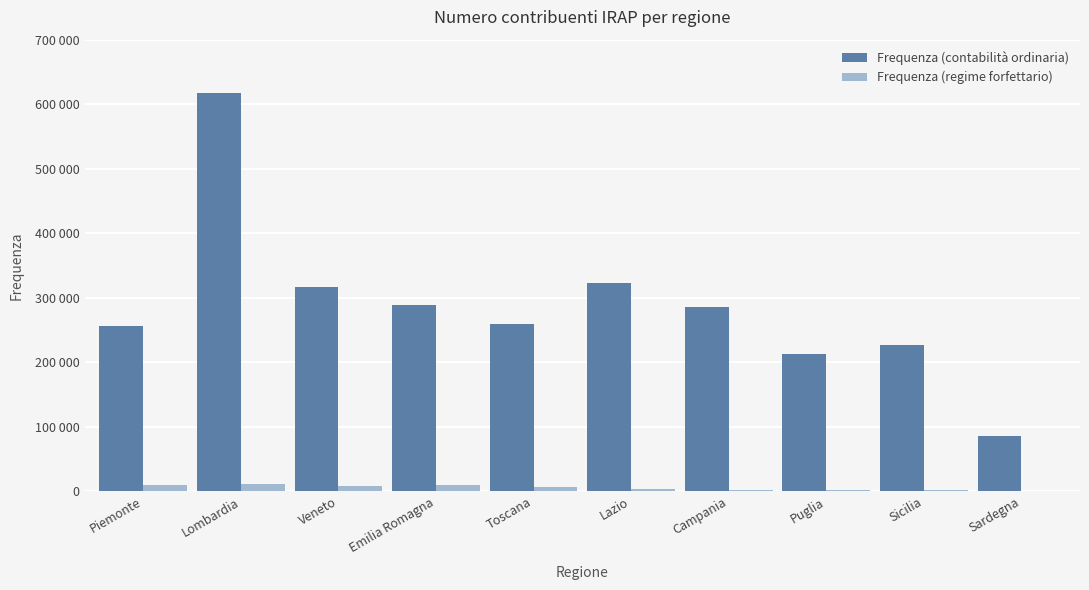

Are the bars grouped side by side (vs. stacked)?

Yes